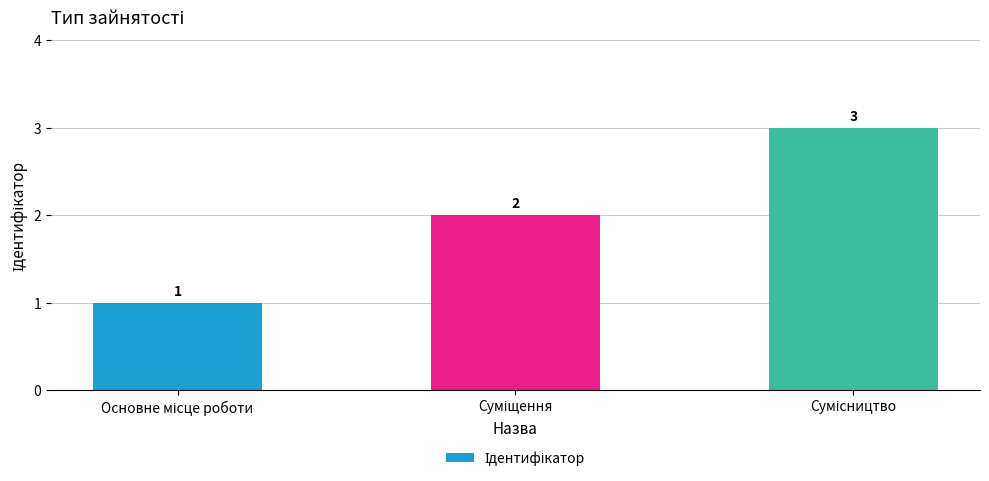

What is the sum of all values?

6